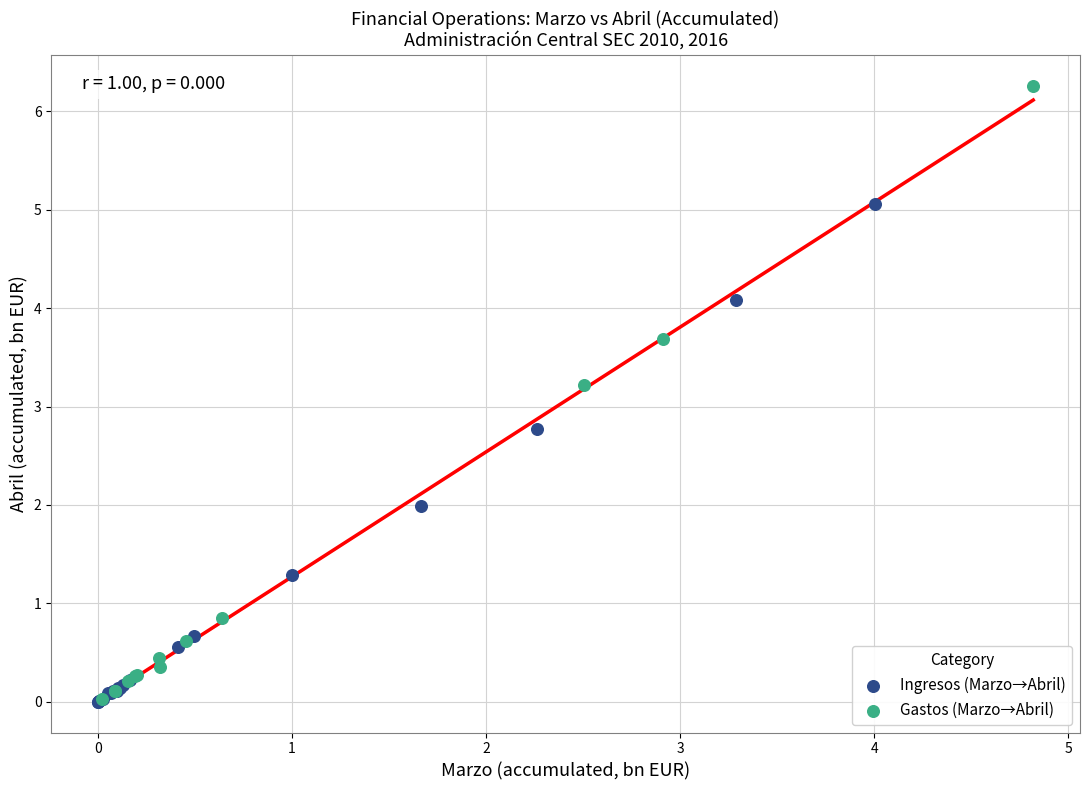

Which series has the widest spread of Y values?

Gastos (Marzo→Abril)